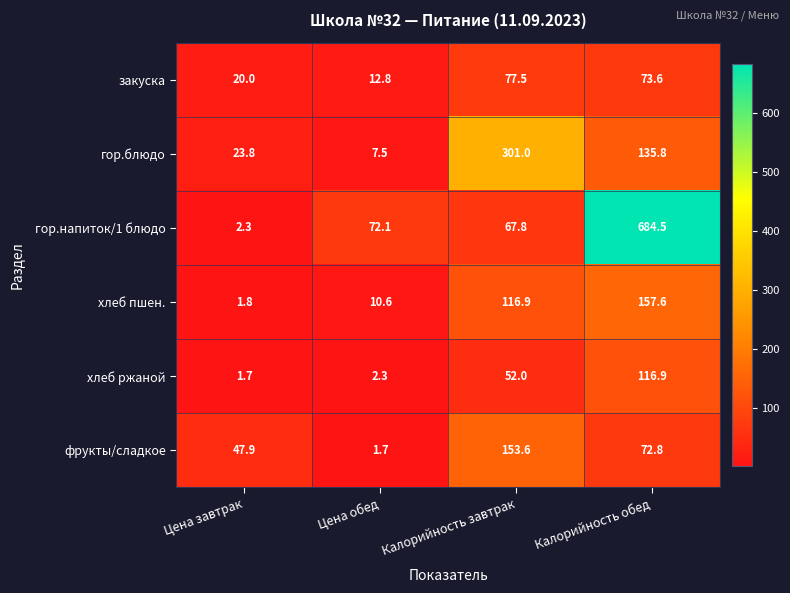

List the series in order of their peak value, highest first.

гор.напиток/1 блюдо, гор.блюдо, хлеб пшен., фрукты/сладкое, хлеб ржаной, закуска